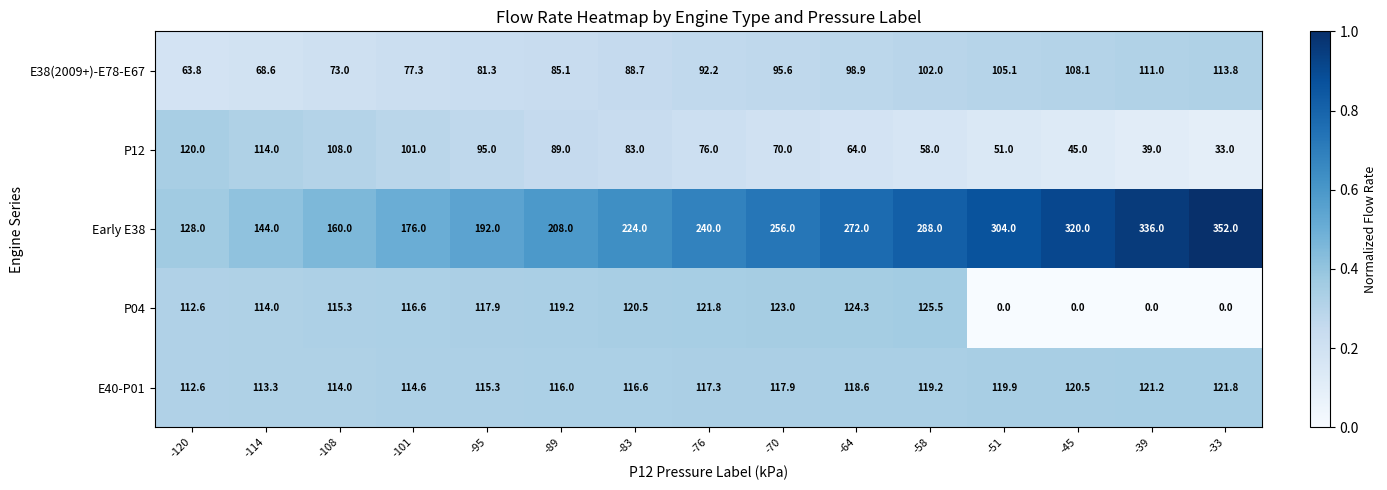

What is the approximate value of E40-P01 at -33?

121.8